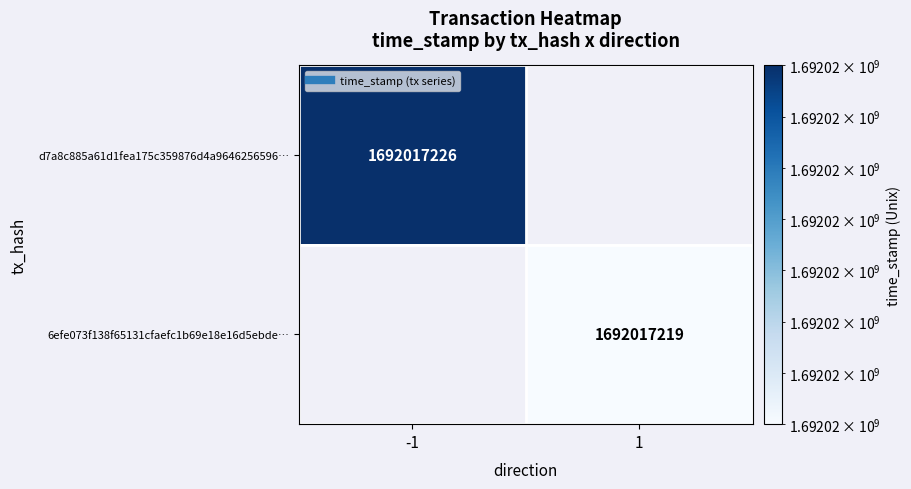

Reading left to right, transcribe all the data shown in this chart.

d7a8c885a61d1fea175c359876d4a9646256596: direction=-1	time_stamp=1692017226
6efe073f138f65131cfaefc1b69e18e16d5ebde: direction=1	time_stamp=1692017219